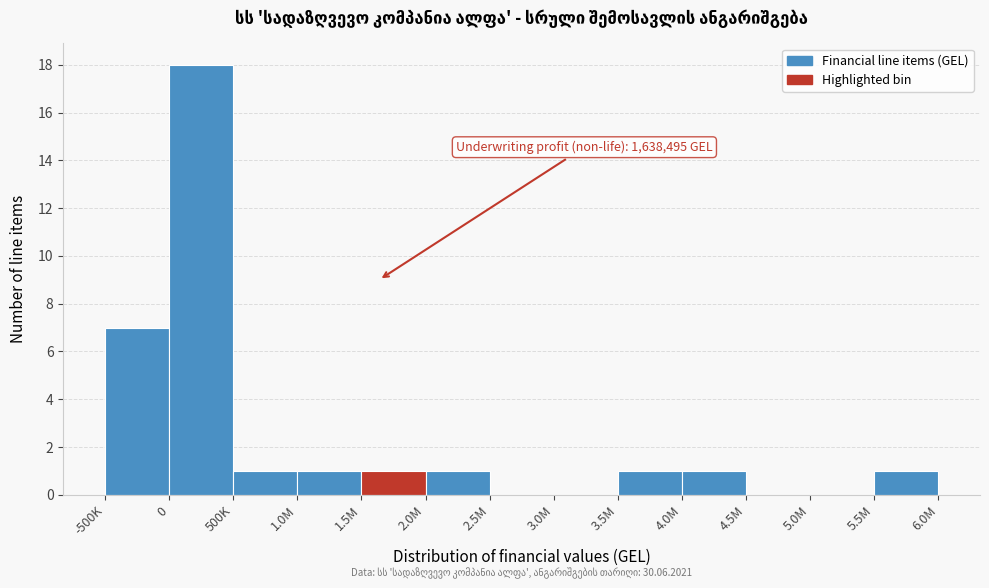

Reading left to right, extract all data points from this chart.

-500K=7	0=18	500K=1	1.0M=1	1.5M=1	2.0M=1	2.5M=0	3.0M=0	3.5M=1	4.0M=1	4.5M=0	5.0M=0	5.5M=1